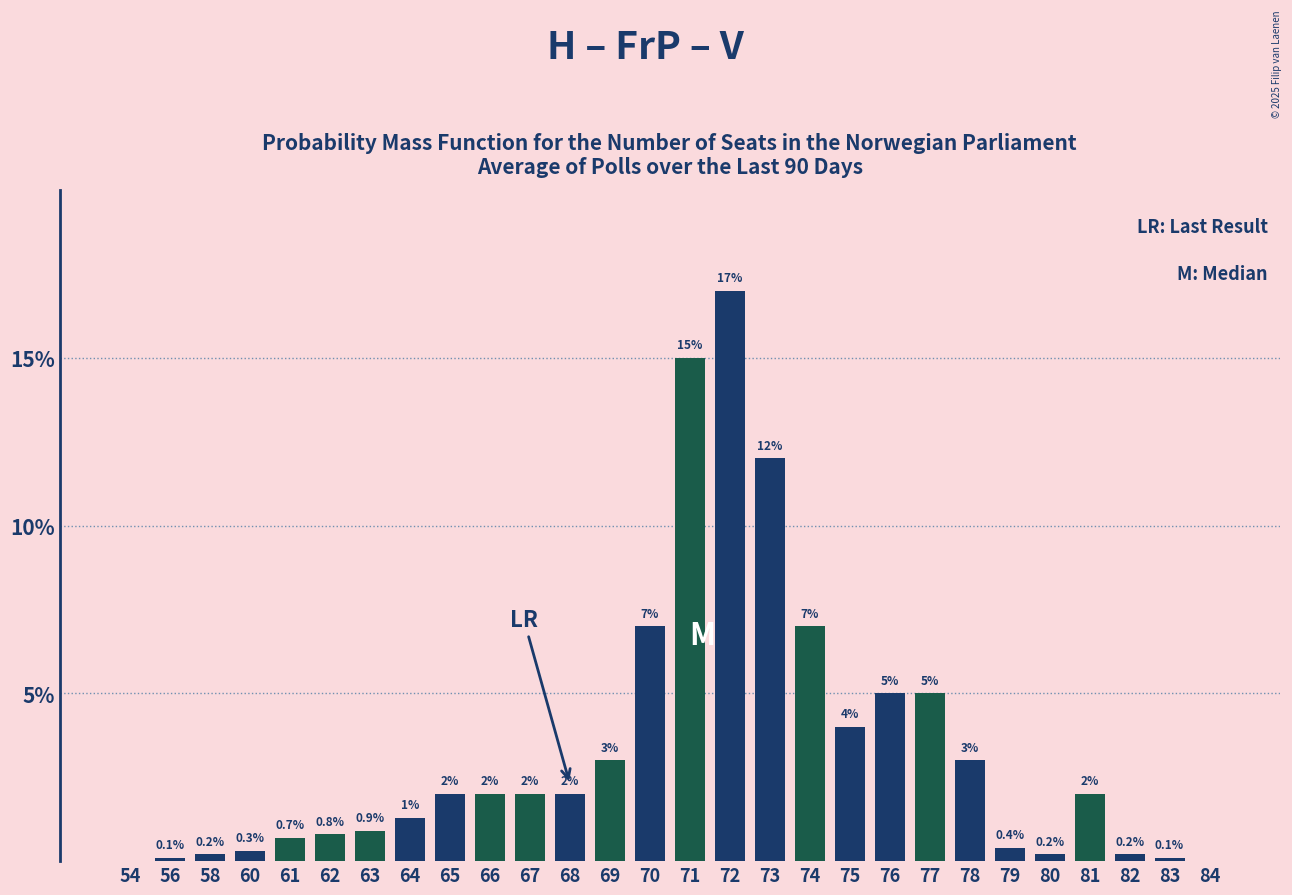

How many values are above zero?

26